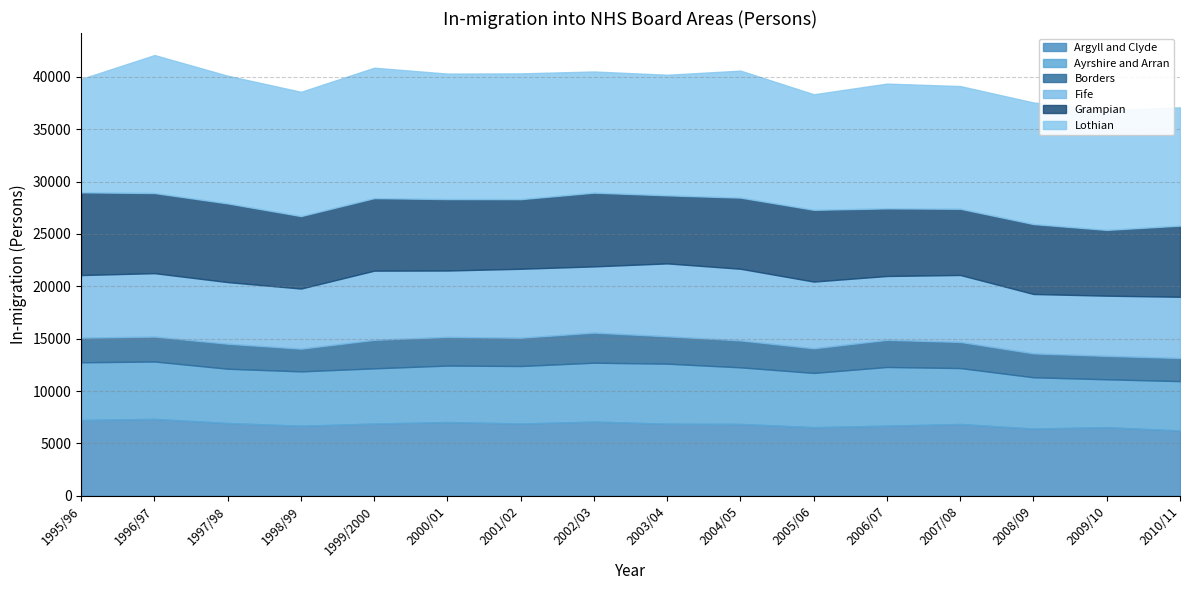

How many values in the Ayrshire and Arran series are below 5394?

8